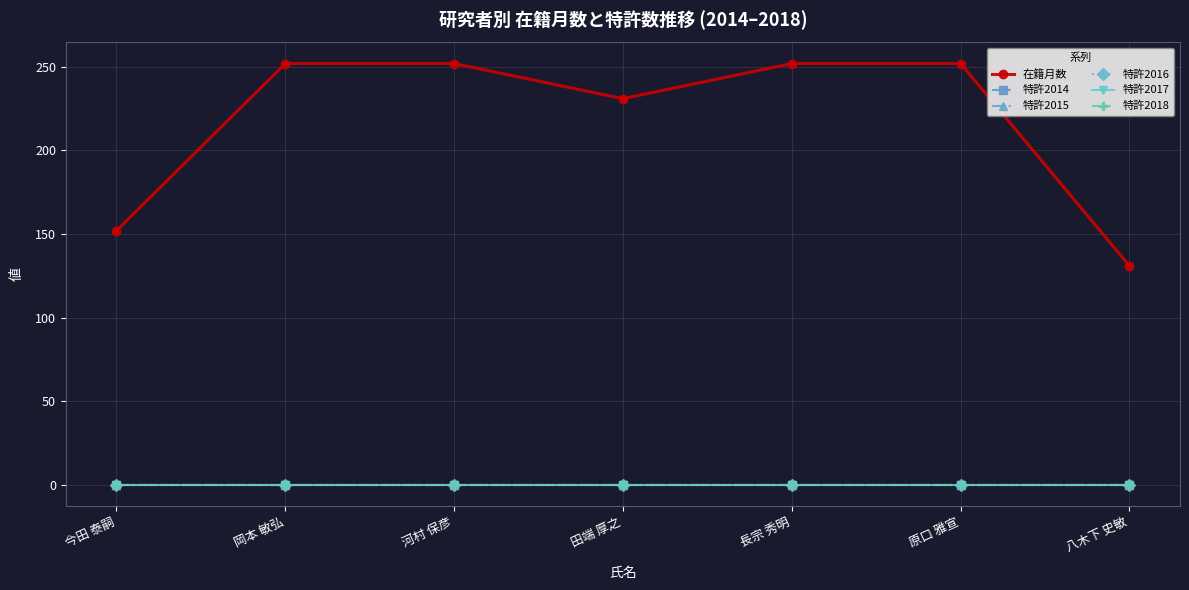

Is the value of 特許2016 at 岡本 敏弘 greater than the value of 特許2018 at 八木下 史敏?

No